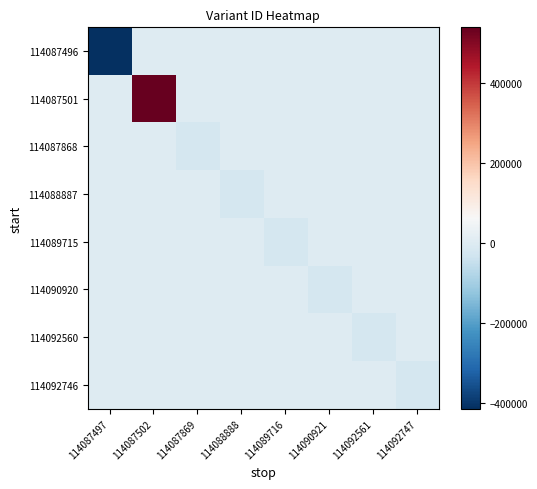

Reading left to right, list all the values displayed in this chart.

114087496: 114087497=-413642.8	114087502=0.0	114087869=0.0	114088888=0.0	114089716=0.0	114090921=0.0	114092561=0.0	114092747=0.0
114087501: 114087497=0.0	114087502=538725.2	114087869=0.0	114088888=0.0	114089716=0.0	114090921=0.0	114092561=0.0	114092747=0.0
114087868: 114087497=0.0	114087502=0.0	114087869=-20853.8	114088888=0.0	114089716=0.0	114090921=0.0	114092561=0.0	114092747=0.0
114088887: 114087497=0.0	114087502=0.0	114087869=0.0	114088888=-20851.8	114089716=0.0	114090921=0.0	114092561=0.0	114092747=0.0
114089715: 114087497=0.0	114087502=0.0	114087869=0.0	114088888=0.0	114089716=-20848.8	114090921=0.0	114092561=0.0	114092747=0.0
114090920: 114087497=0.0	114087502=0.0	114087869=0.0	114088888=0.0	114089716=0.0	114090921=-20845.8	114092561=0.0	114092747=0.0
114092560: 114087497=0.0	114087502=0.0	114087869=0.0	114088888=0.0	114089716=0.0	114090921=0.0	114092561=-20842.8	114092747=0.0
114092746: 114087497=0.0	114087502=0.0	114087869=0.0	114088888=0.0	114089716=0.0	114090921=0.0	114092561=0.0	114092747=-20839.8